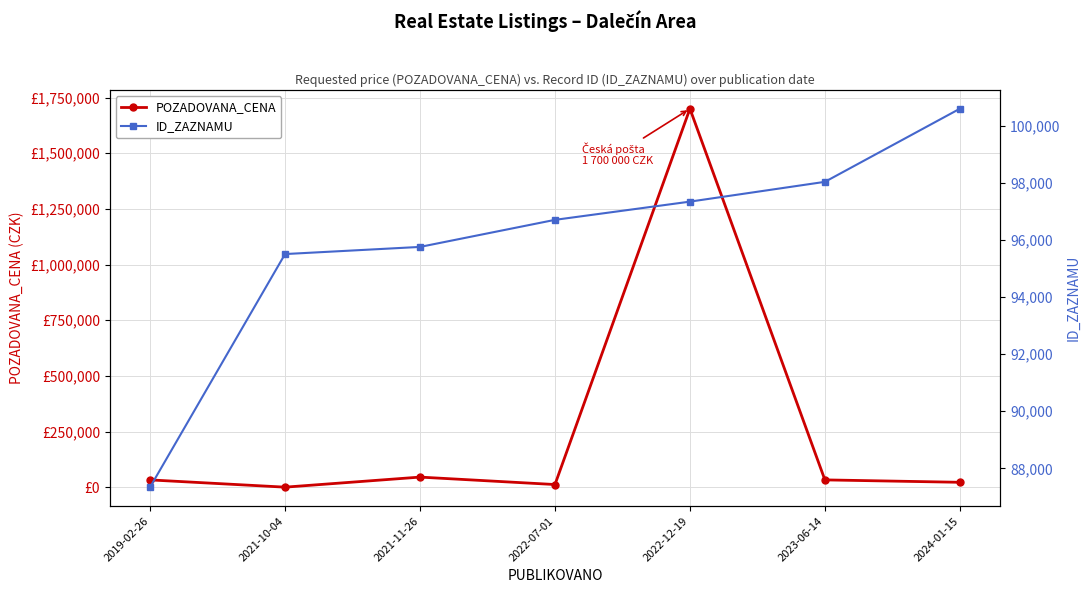

Between 2019-02-26 and 2022-12-19, which is larger?

2022-12-19